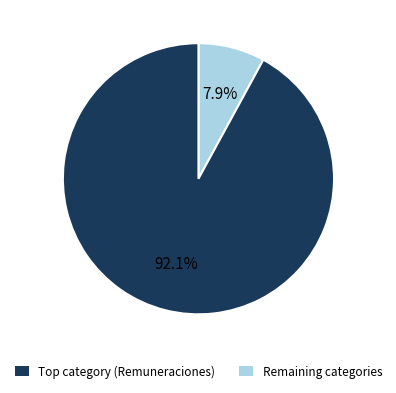

What percentage is NOT represented by Remaining categories?

7.9%